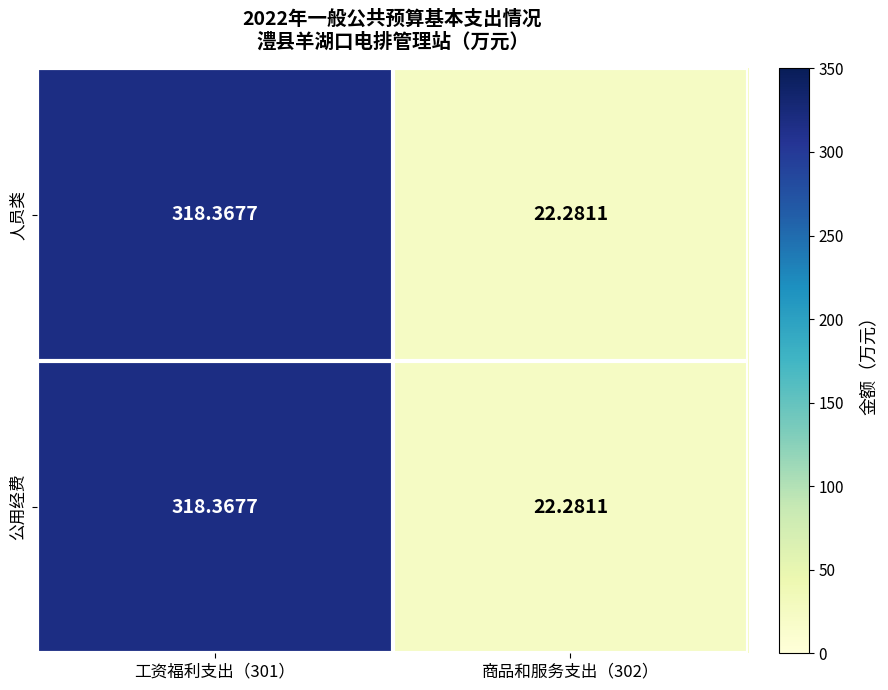

How many series are shown in this chart?

2